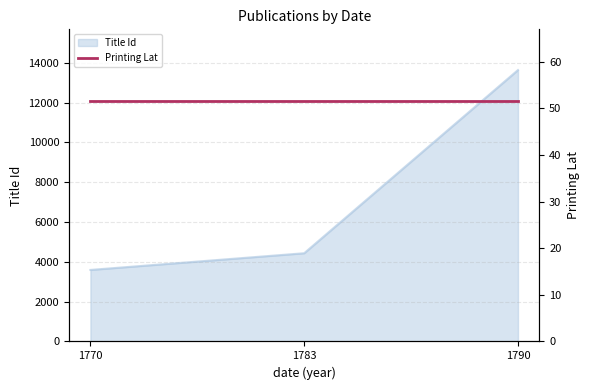

The chart shows a value of 3593 at 1770. True or false?

True